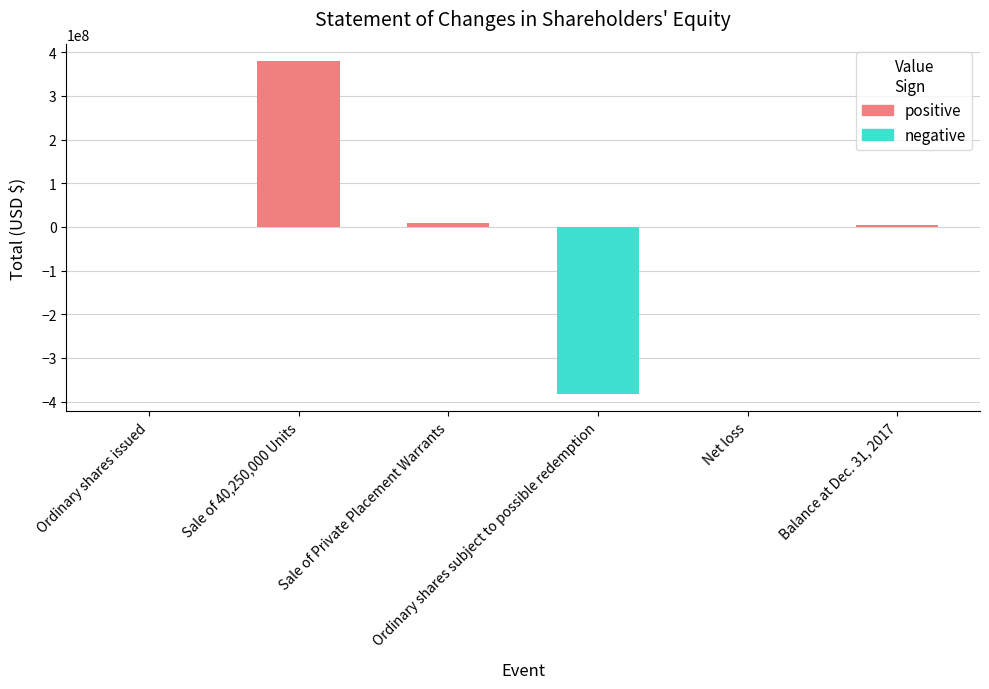

How many data points are above 5000002?

2